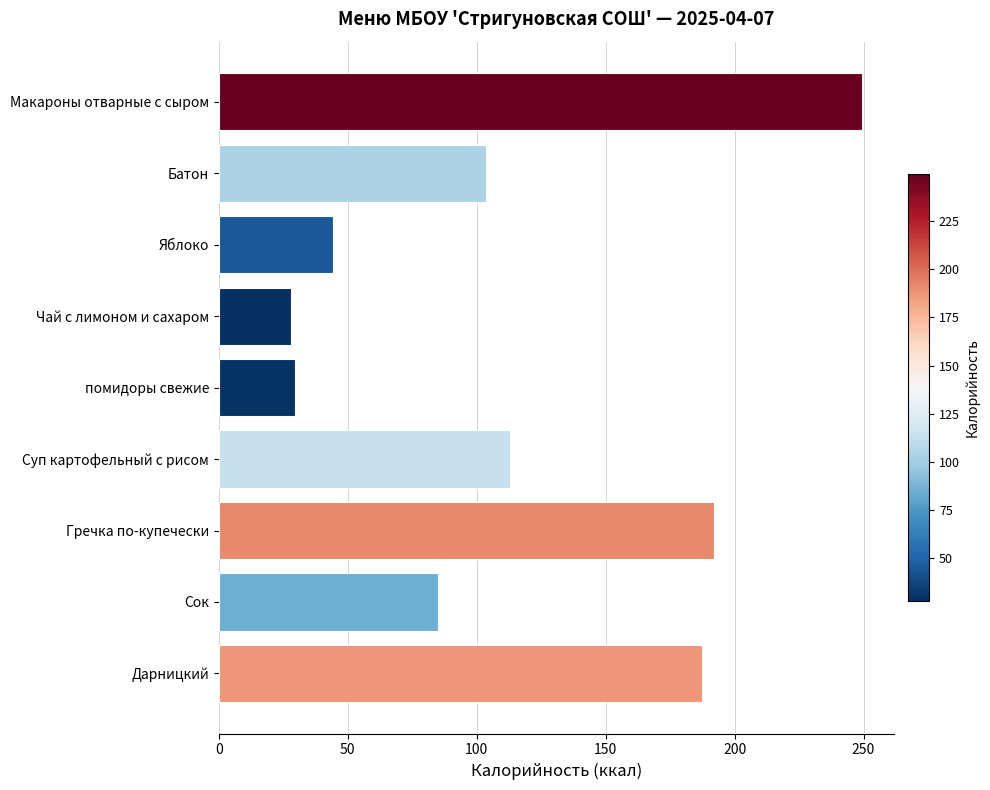

Between Гречка по-купечески and Батон, which is larger?

Гречка по-купечески